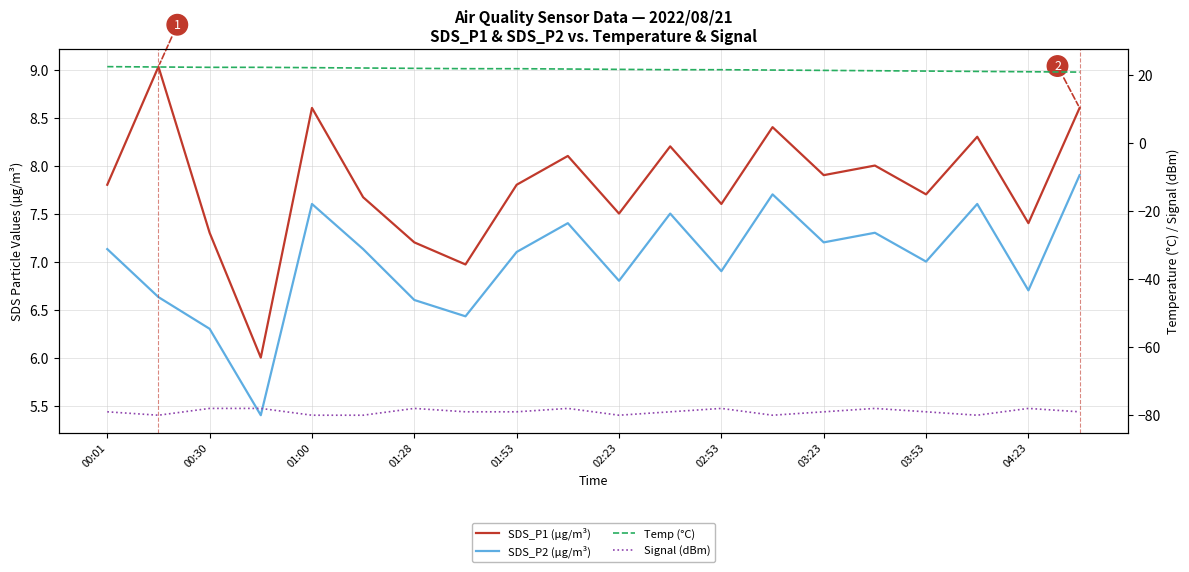

List the series in order of their peak value, highest first.

Temp (°C), SDS_P1 (µg/m³), SDS_P2 (µg/m³), Signal (dBm)